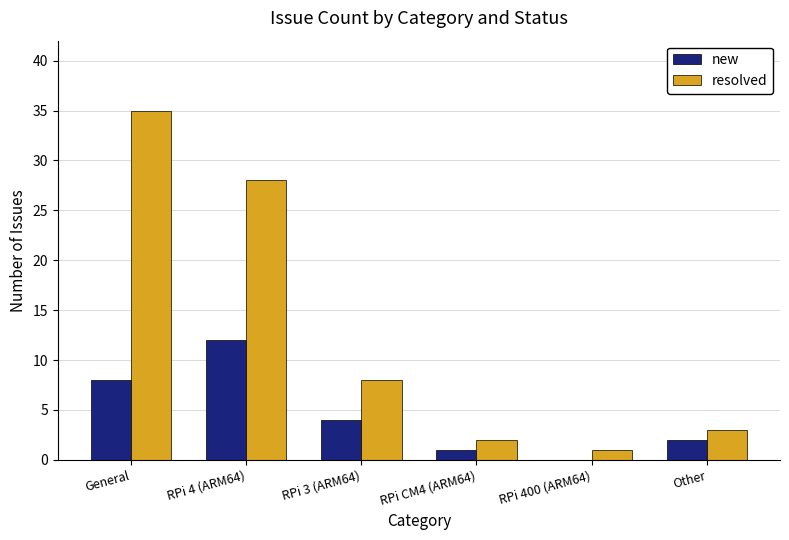

Is the value of resolved at RPi 400 (ARM64) greater than the value of new at RPi 4 (ARM64)?

No